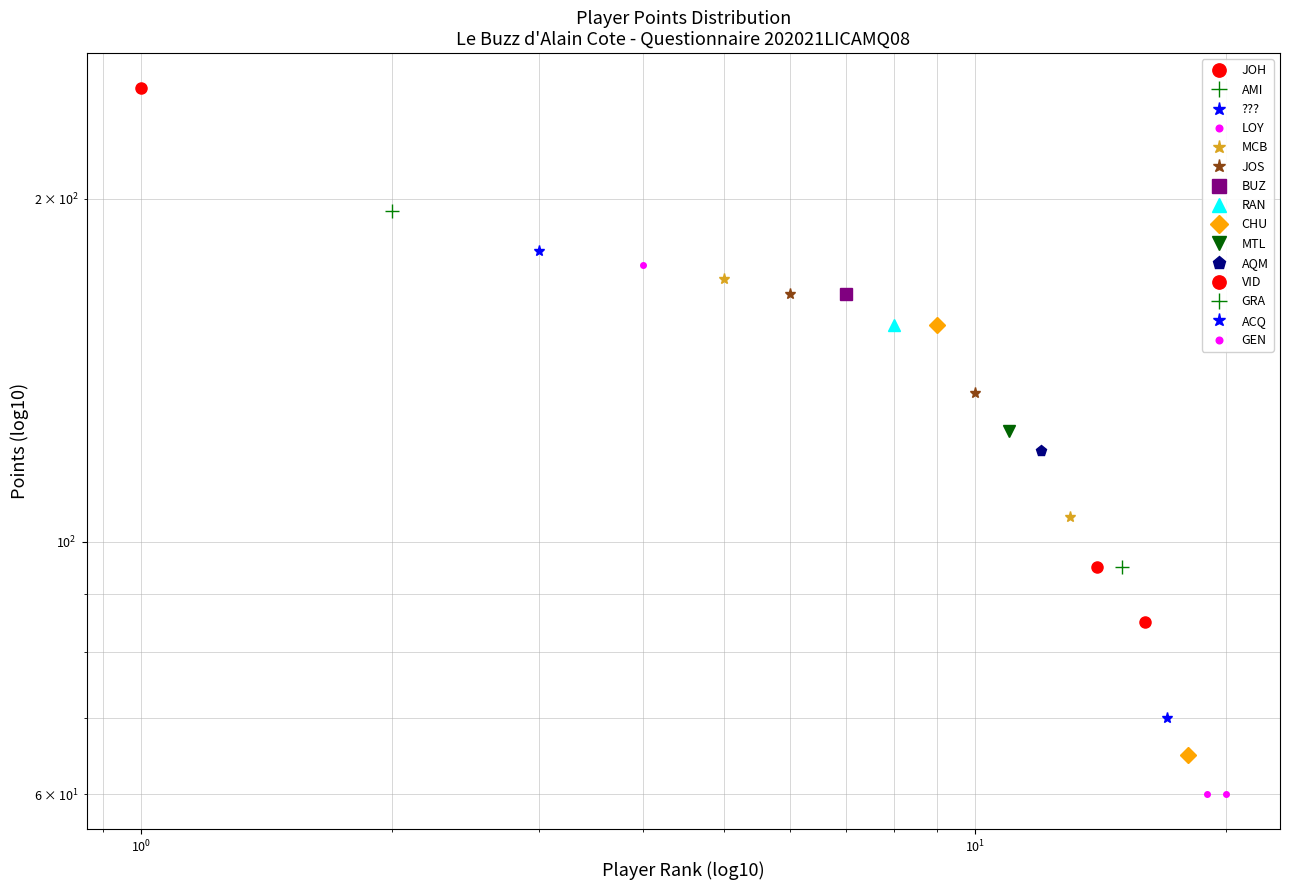

What is the value of the GEN point at the 2nd from the left?

60